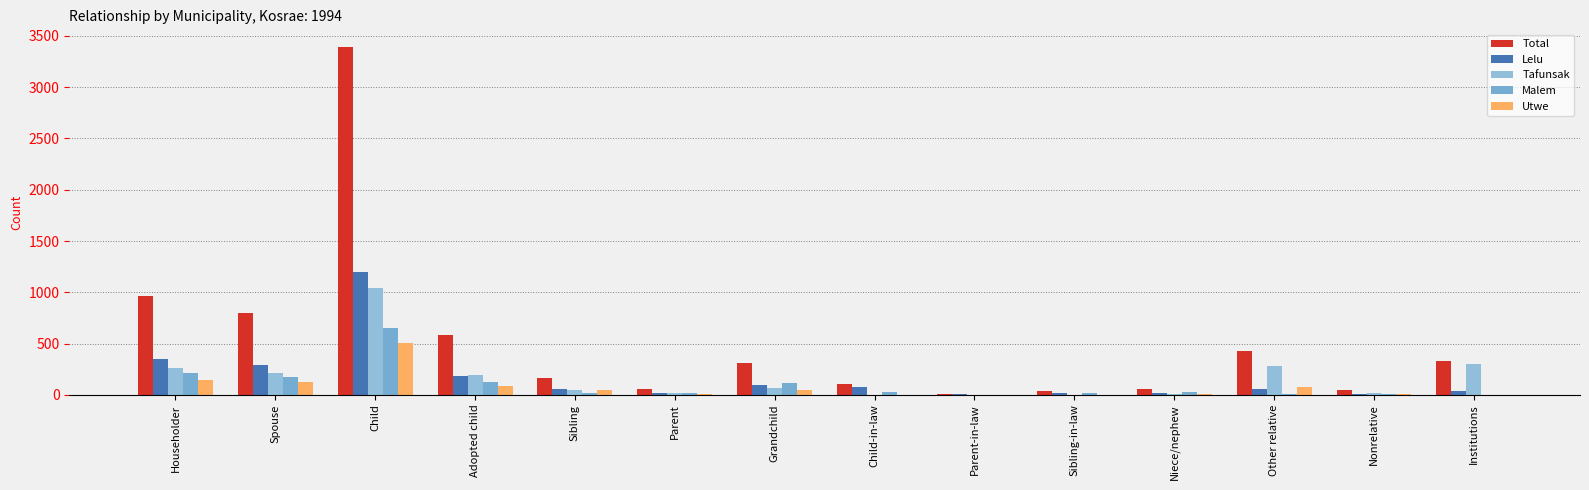

What are all the series names shown in the legend?

Total, Lelu, Tafunsak, Malem, Utwe